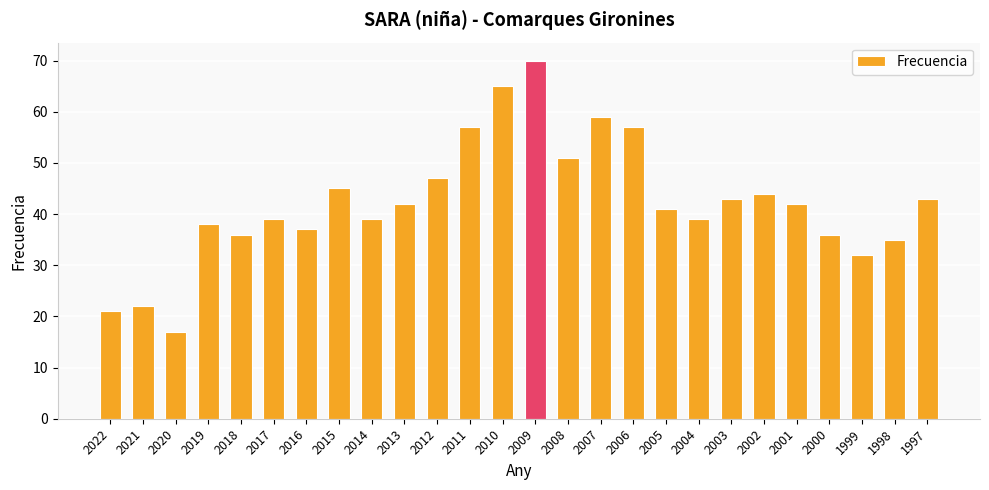

How many bars are there in total?

26